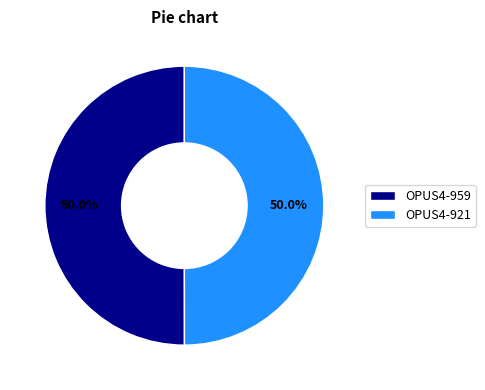

What is the ratio of the value at OPUS4-959 to the value at OPUS4-921?

1.0